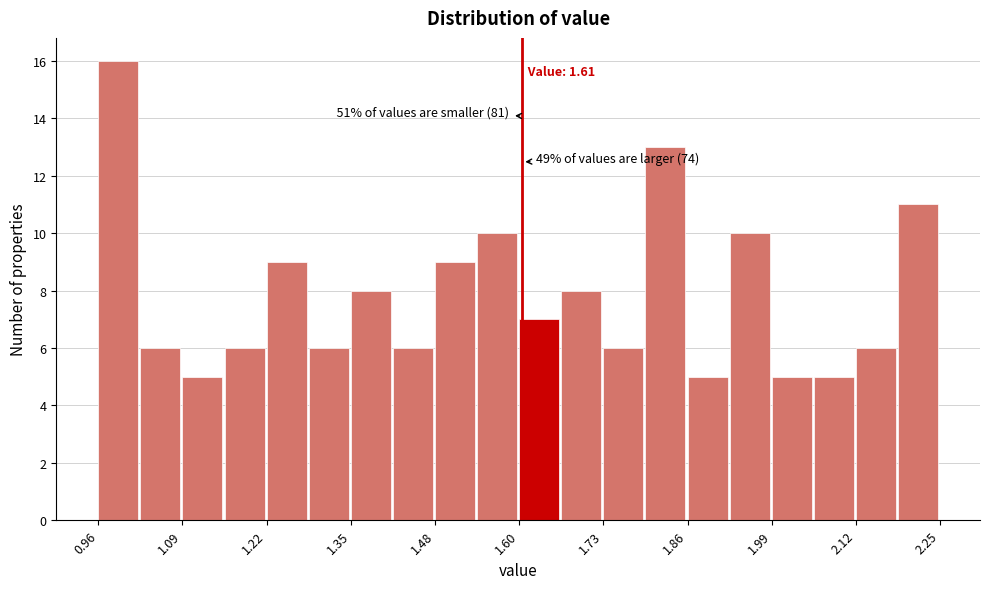

Around what value on the x-axis is the tallest bar? Give the approximate position of its centre, as read against the axis.

1.00